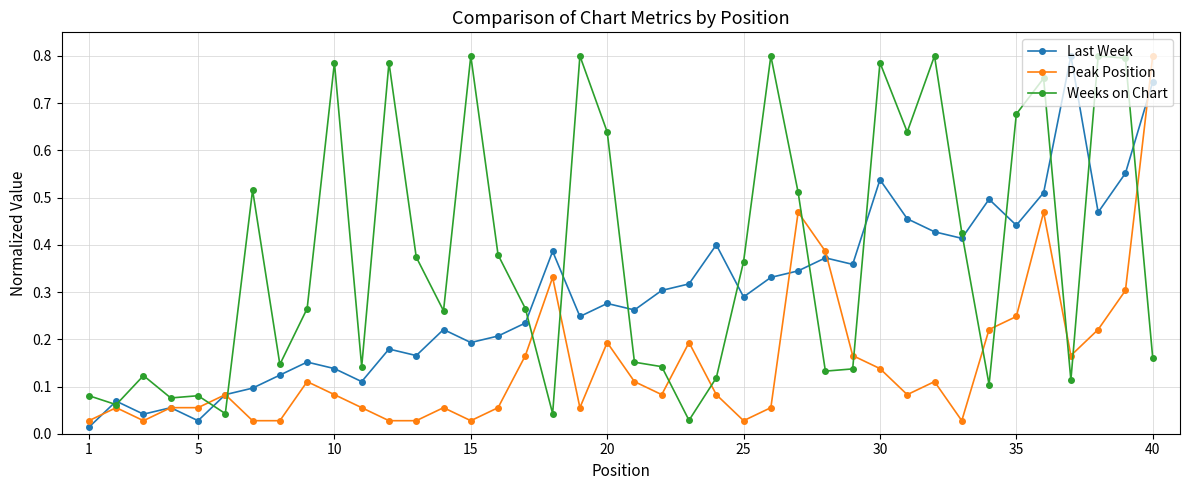

True or false: Last Week has more than 0 points higher than both neighbors.

True